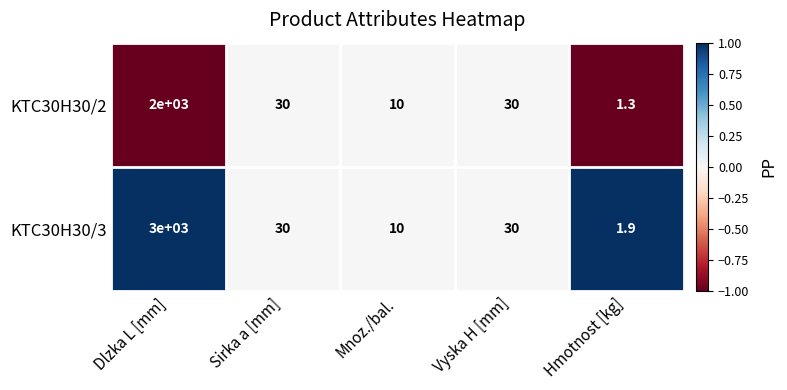

How many distinct data groups are displayed?

2